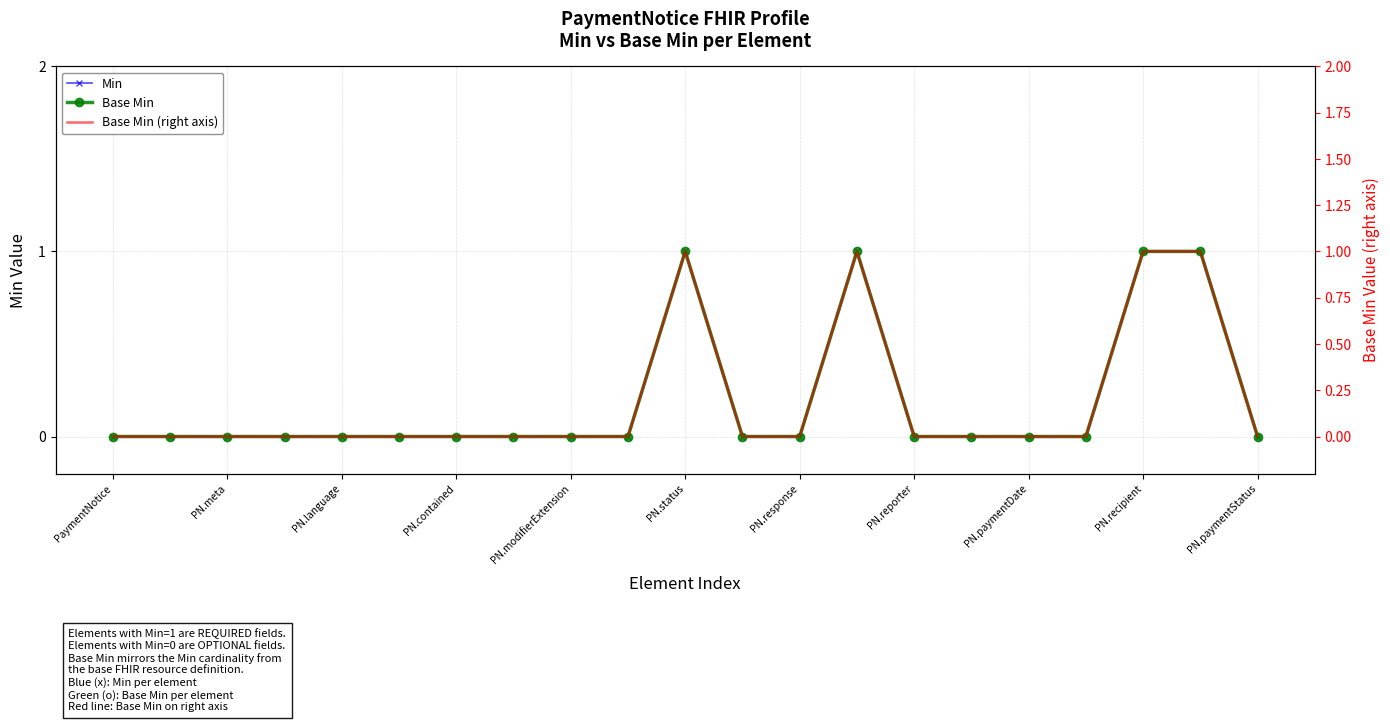

True or false: Base Min has a value of 0 at PN.recipient.

False